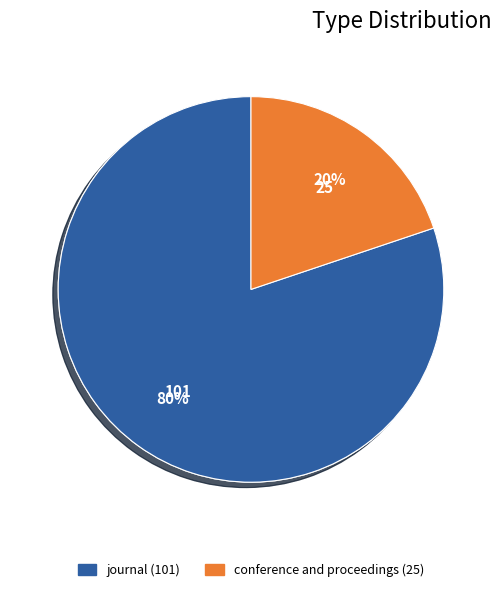

The conference and proceedings slice represents 6% of the pie. True or false?

False